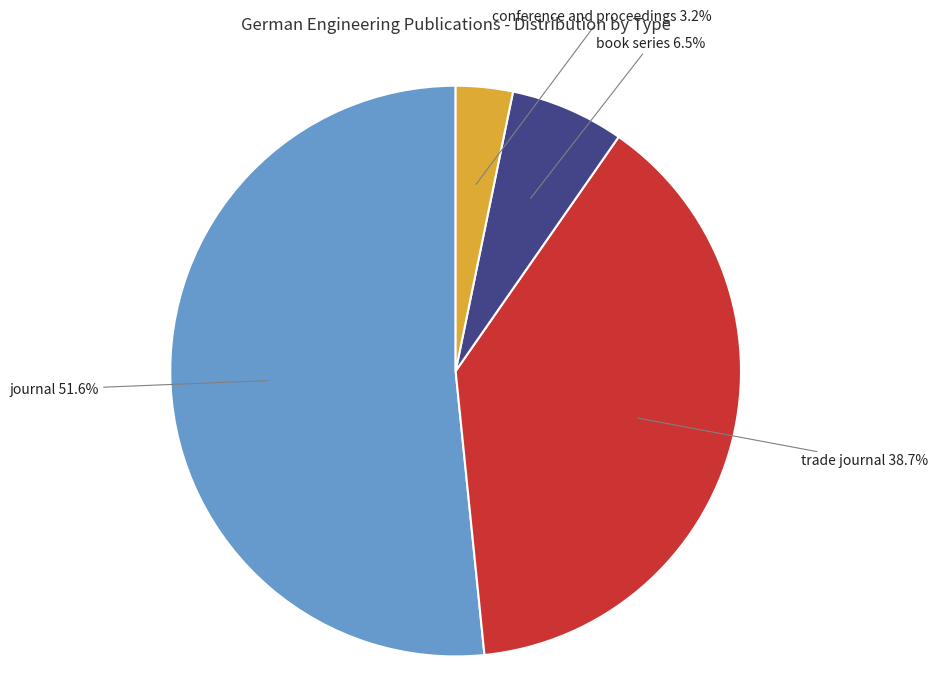

Is there a majority slice in this chart?

Yes